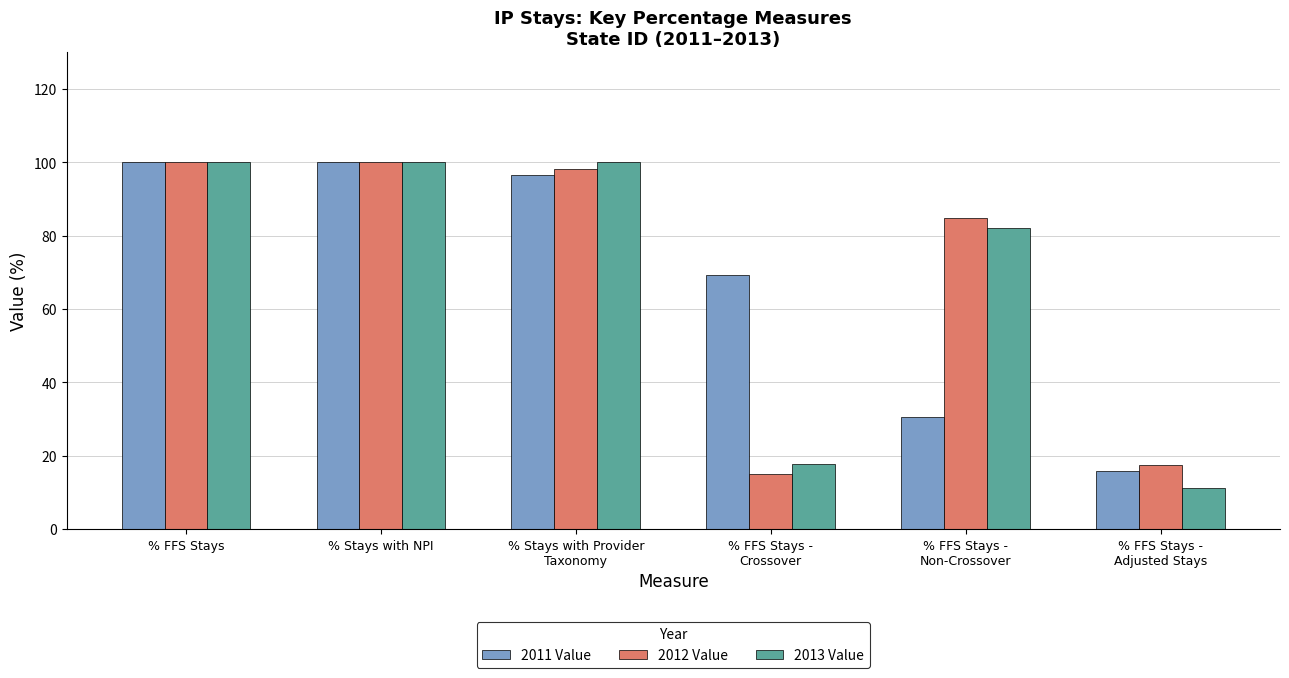

What is the difference between the 2013 Value values at % FFS Stays -
Crossover and % Stays with Provider
Taxonomy?

82.2